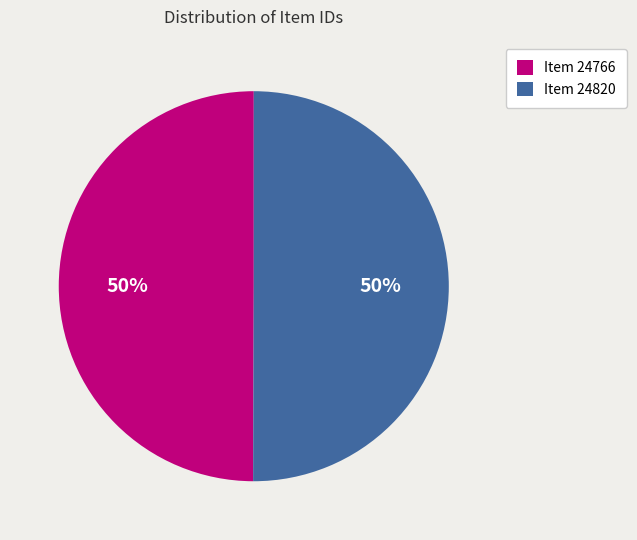

To the nearest percent, what is the combined percentage of Item 24820 and Item 24766?

100%